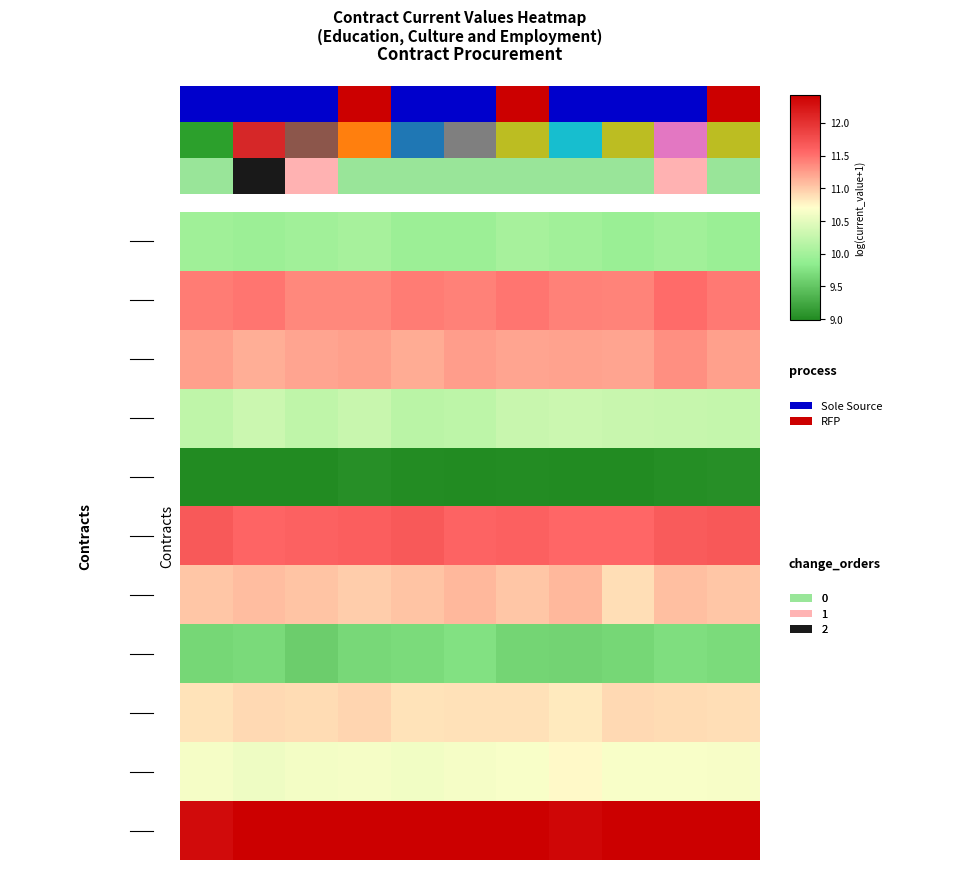

What is the maximum value shown in the chart?

12.6